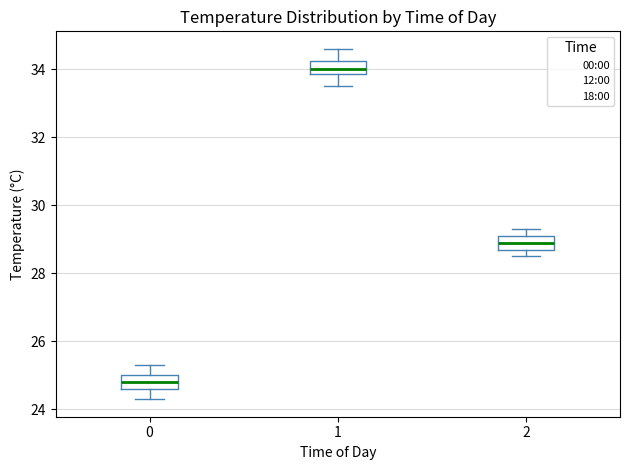

Which box's median line is the lowest?

0